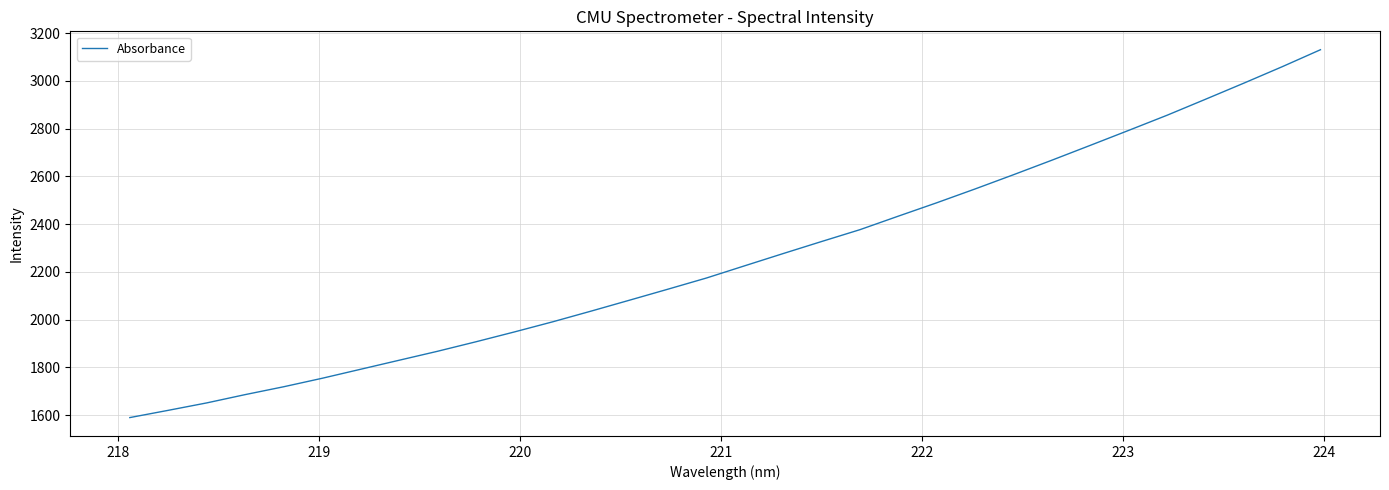

What is the smallest value displayed?

1589.2